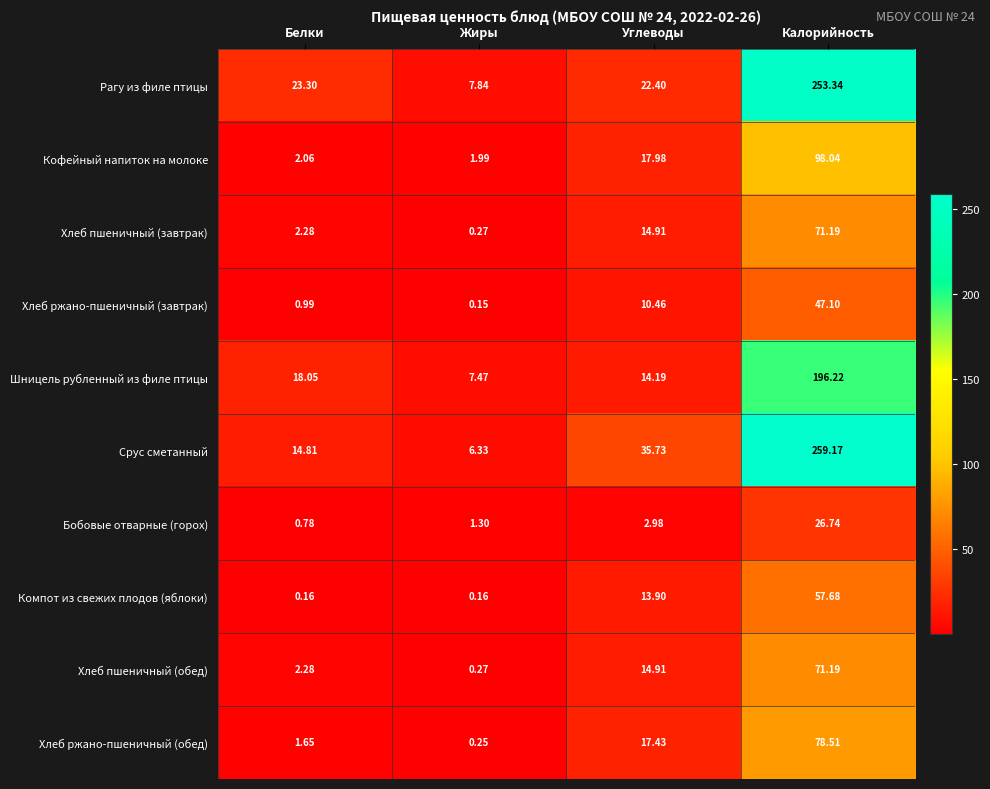

Between Жиры and Калорийность, which series saw the biggest shift?

Срус сметанный